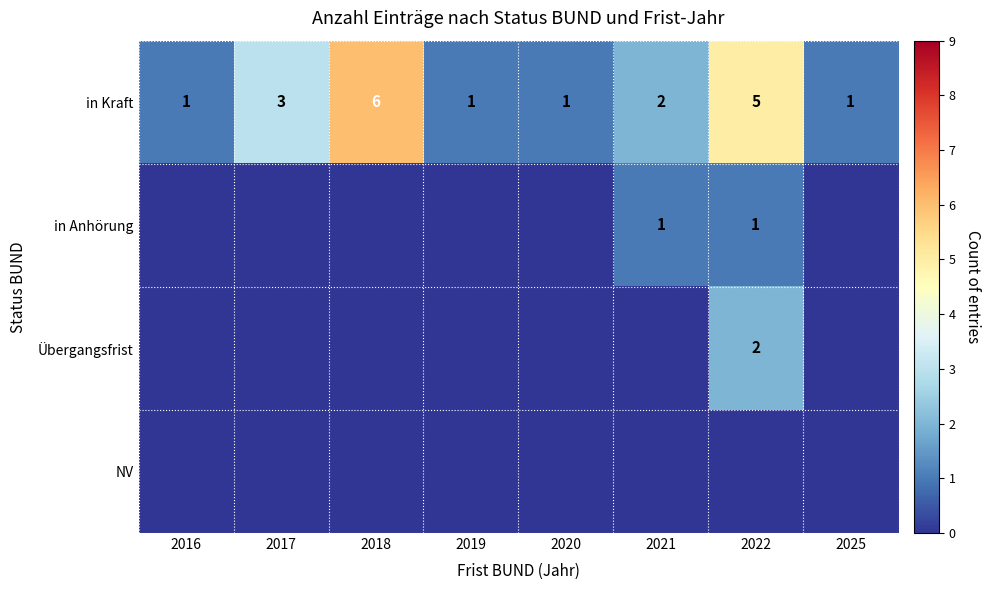

The in Kraft series shows 3 at 2017. True or false?

True